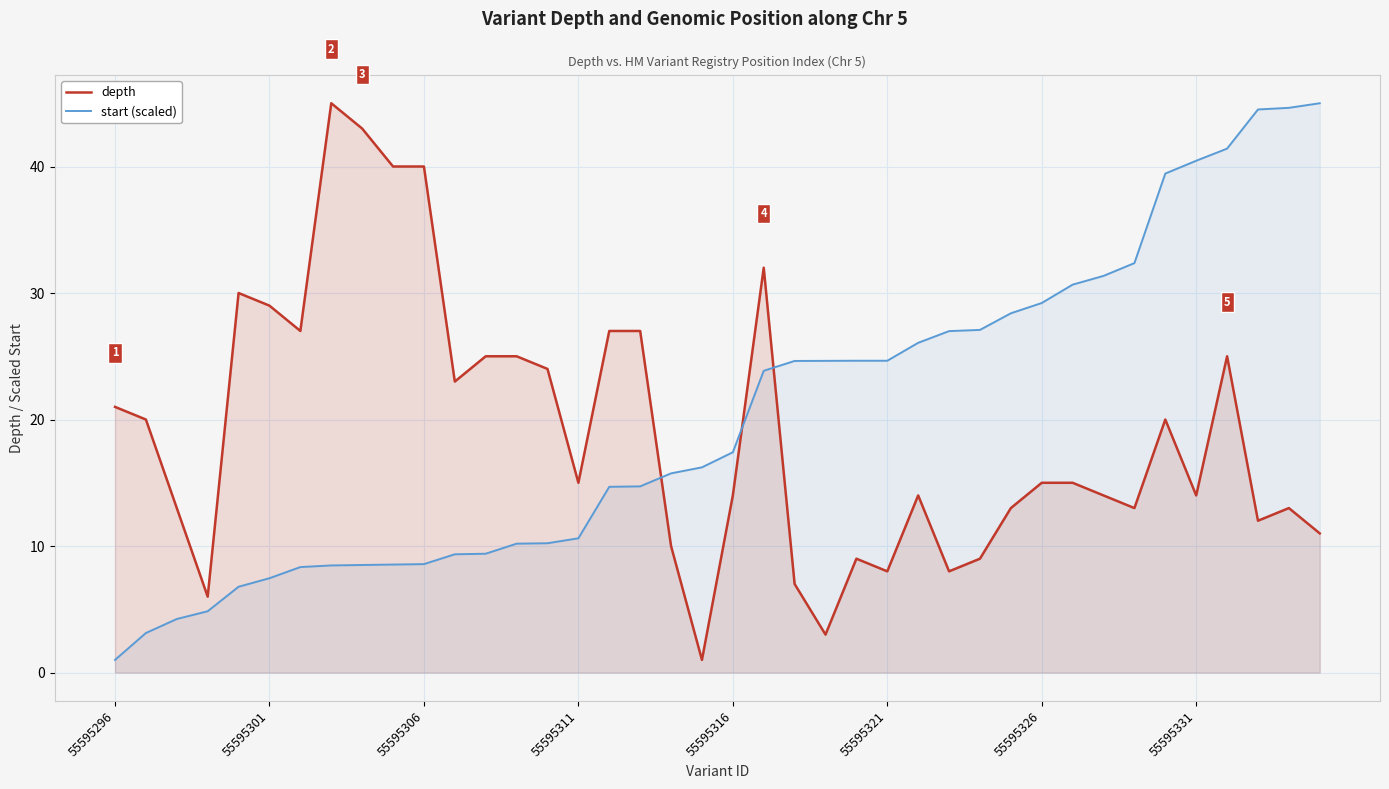

Which series has the largest range (max minus min)?

depth